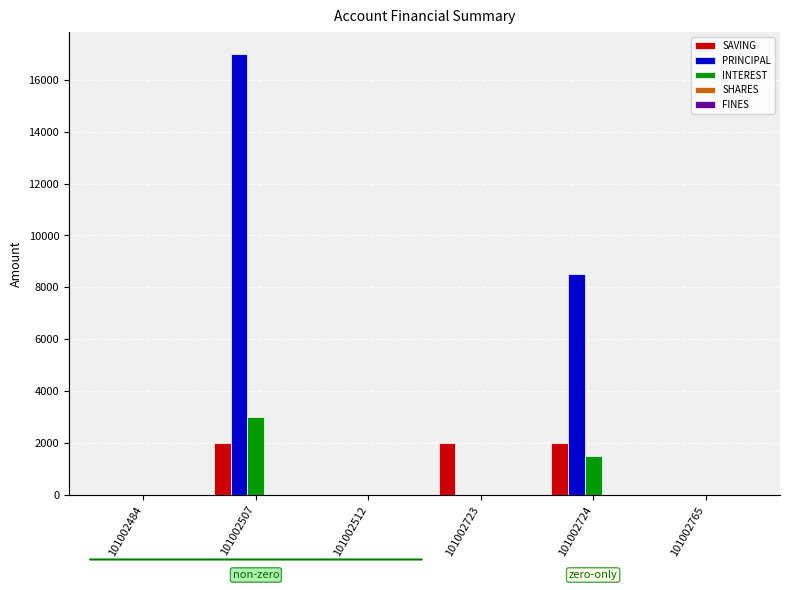

What is the maximum value shown in the chart?

17000